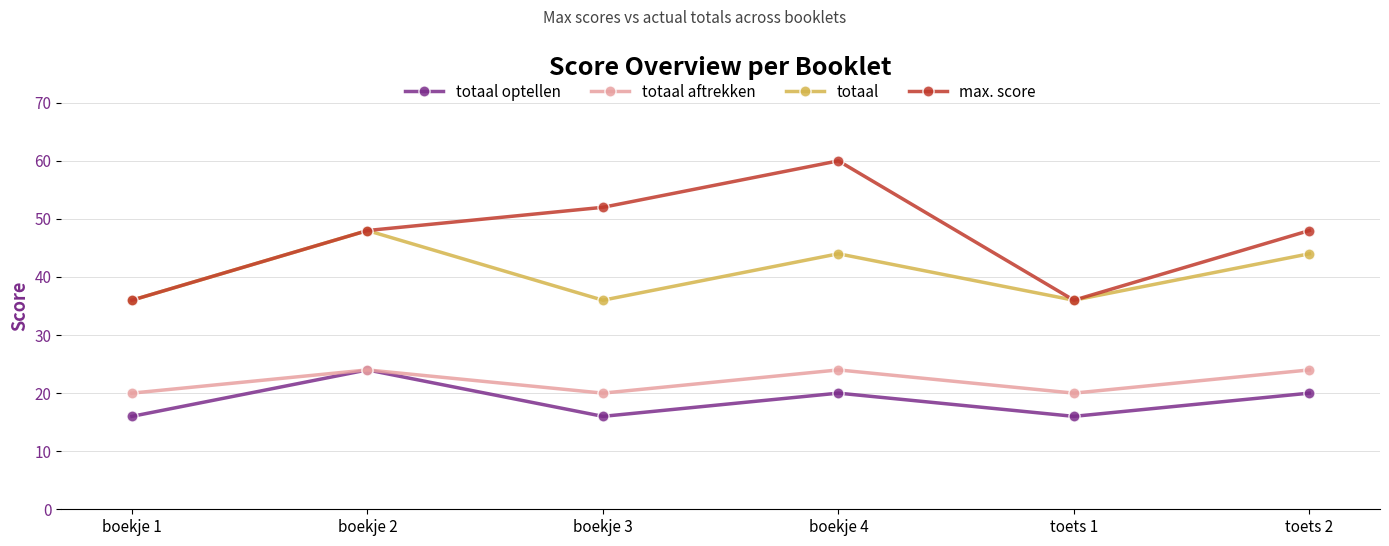

Read the max. score value at boekje 1, to the nearest 10.

40